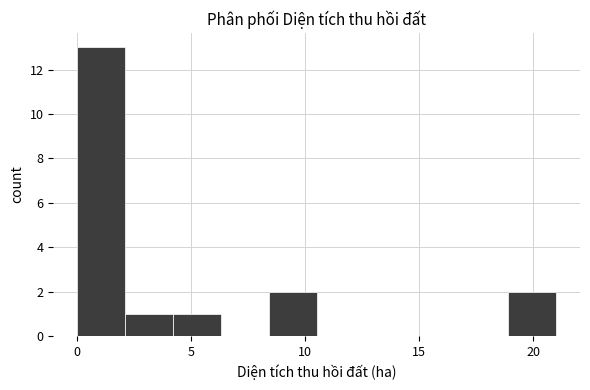

Reading left to right, list every bar in this chart as the range it spans on the x-axis followed by its height. Neither the bar edges nor the heights are printed on the chart, so give them approximately, as read against the axes.

0.0 to 2.0: 13
2.0 to 4.0: 1
4.0 to 6.5: 1
6.5 to 8.5: 0
8.5 to 10.5: 2
10.5 to 12.5: 0
12.5 to 14.5: 0
14.5 to 17.0: 0
17.0 to 19.0: 0
19.0 to 21.0: 2